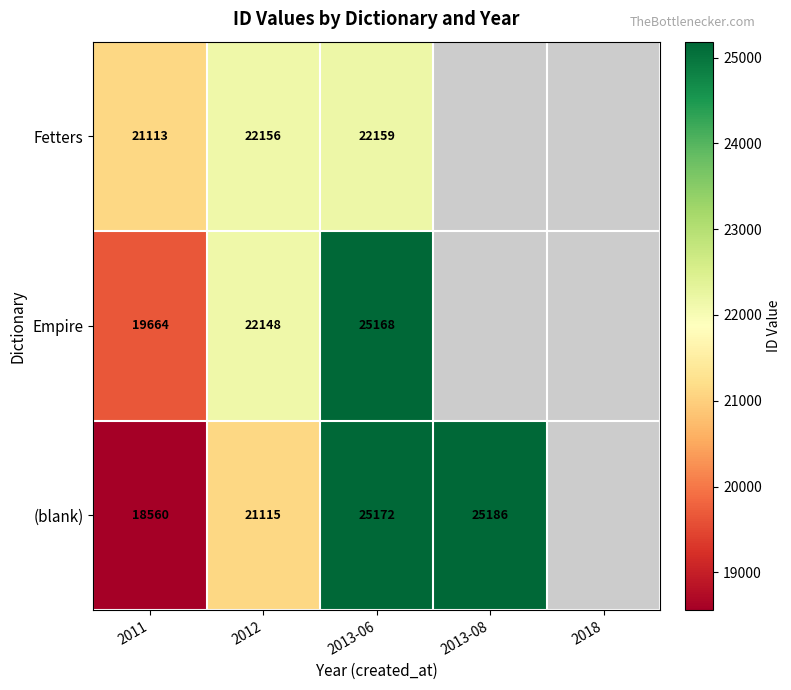

The value of (blank) at 2013-06 is 39086. True or false?

False